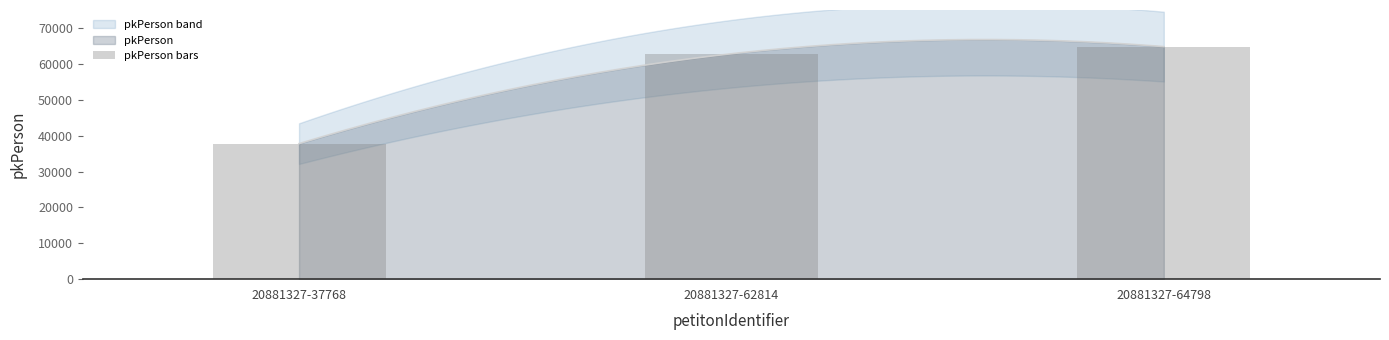

At which label is the value closest to 51283?

20881327-62814